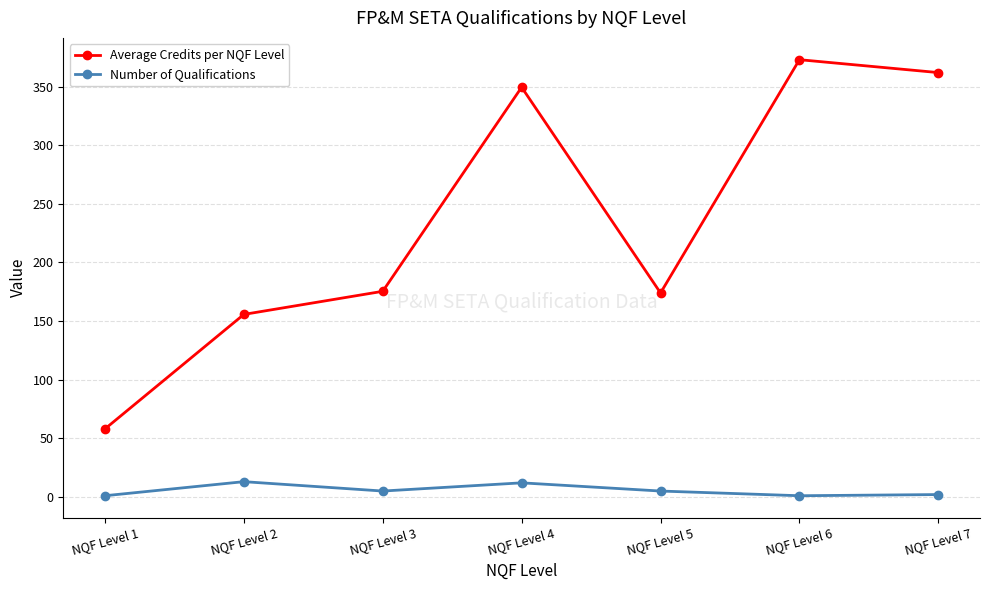

Which series changed the most between NQF Level 3 and NQF Level 7?

Average Credits per NQF Level